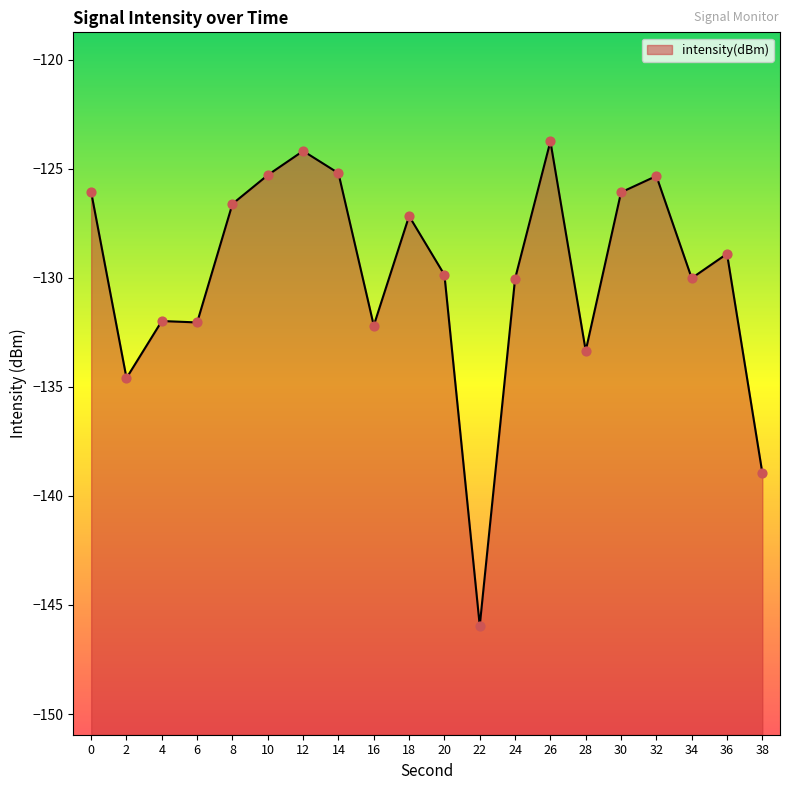

Which has a higher value, 16 or 32?

32